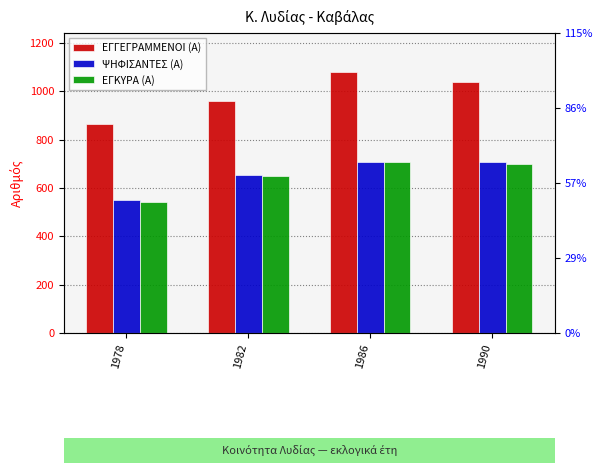

Which series changed the most between 1986 and 1990?

ΕΓΓΕΓΡΑΜΜΕΝΟΙ (Α)